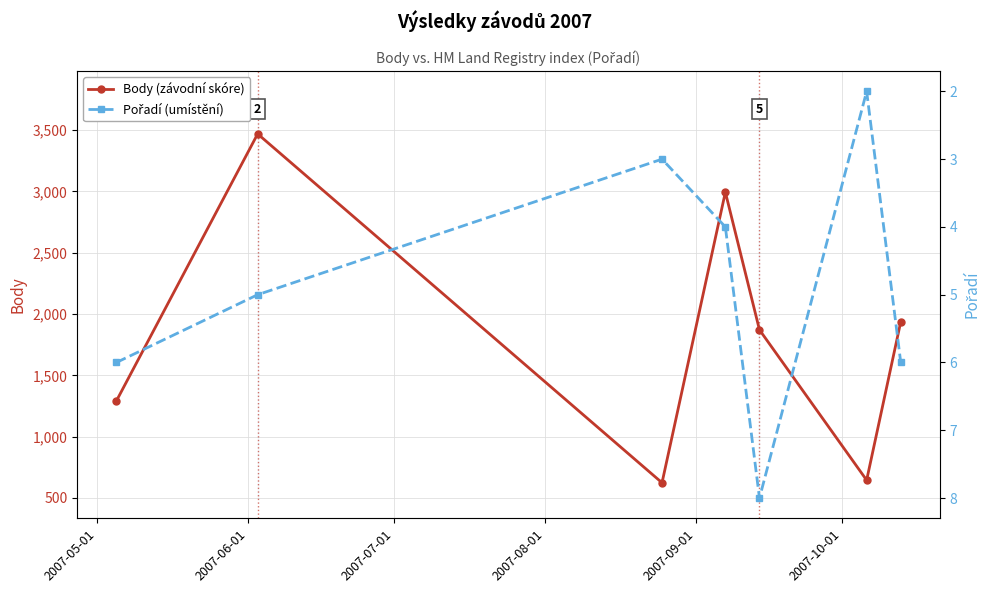

True or false: Body (závodní skóre) has more than 0 interior local peaks.

True